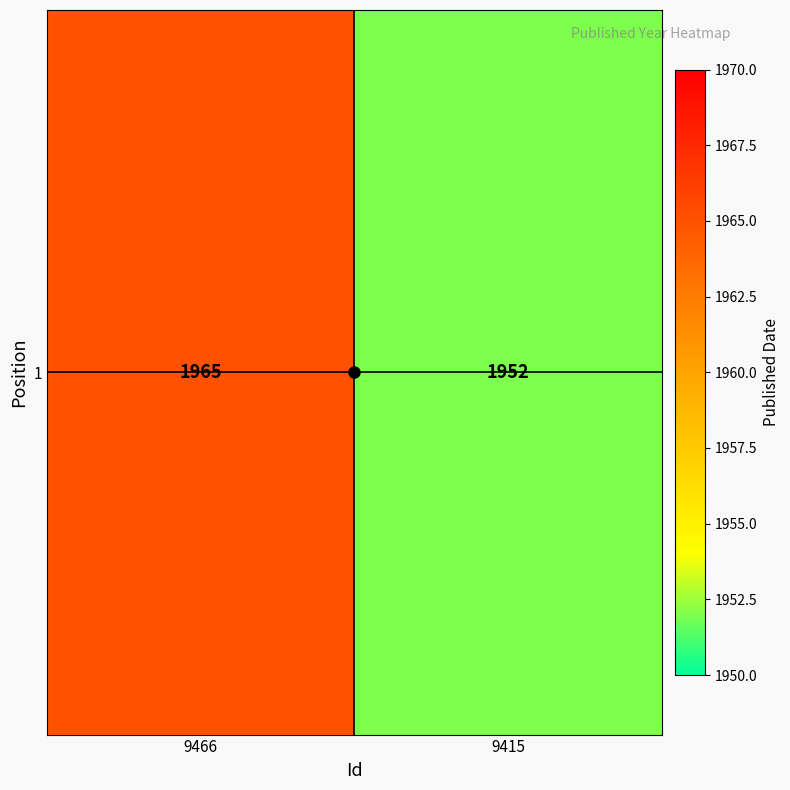

What is the maximum value shown in the chart?

1965